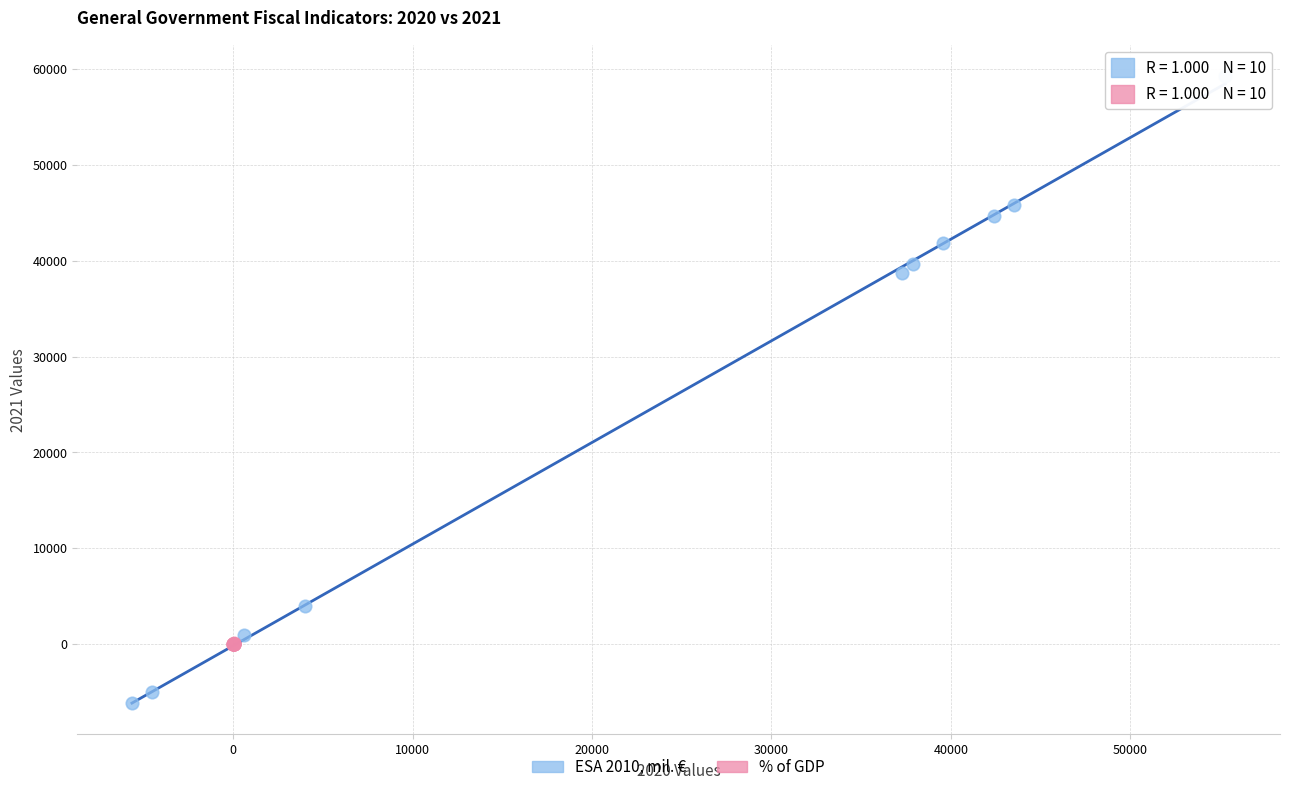

Which series contains the highest Y value?

ESA 2010, mil. €